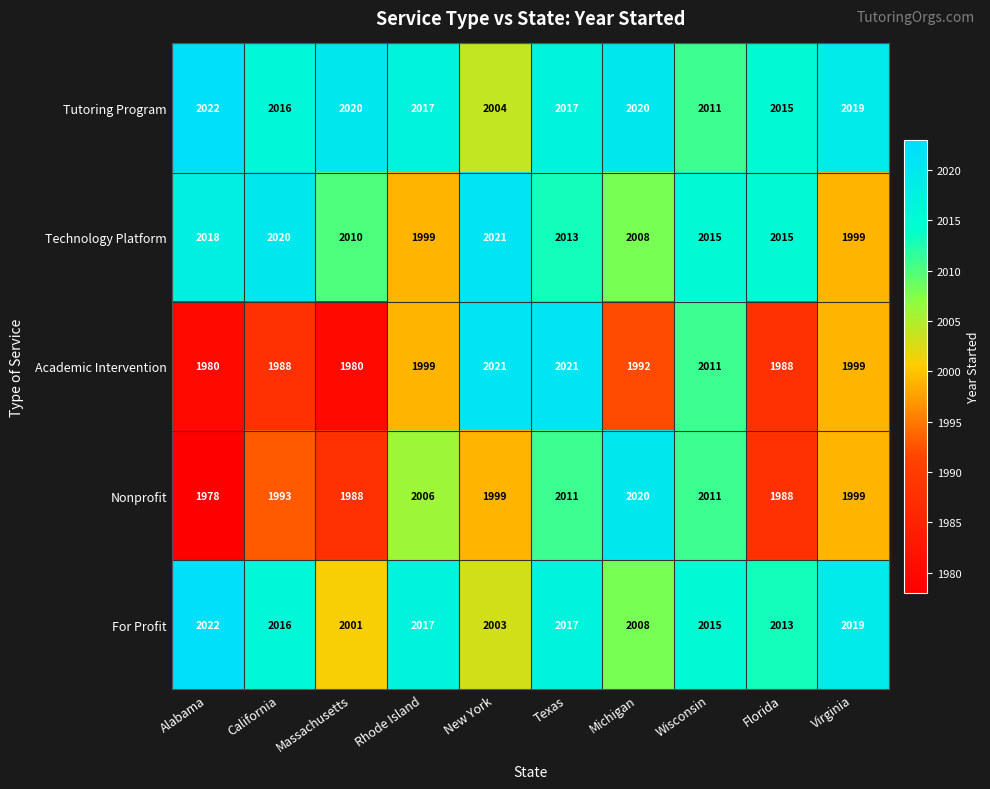

What is the spread (max minus min) of values at Virginia?

20